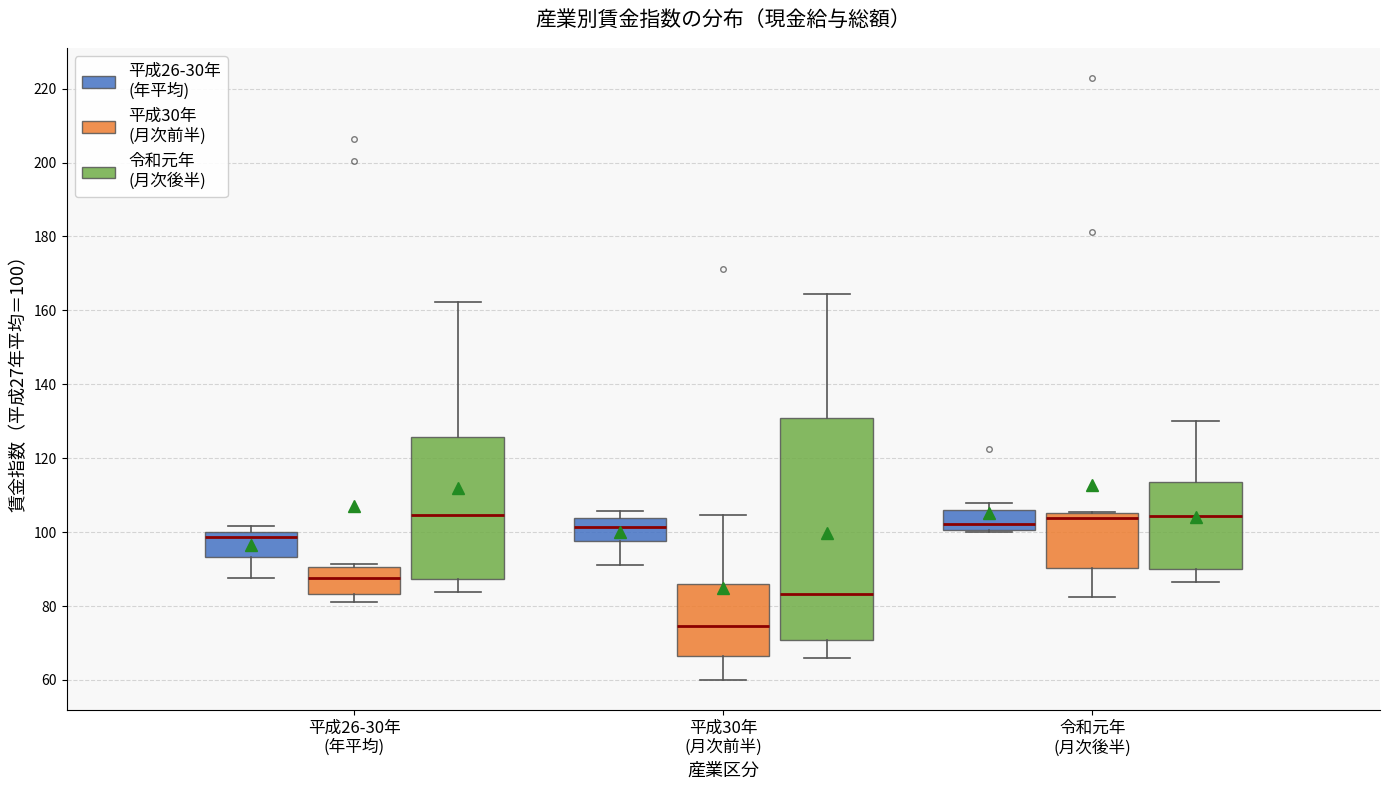

Reading left to right, transcribe this box plot: for each box, give where its median line is, the range the box spans, and where its two whiskers end, as read against the y-axis. The values are not printed on the chart, so give them approximately, as read against the axis.

平成26-30年 (年平均) (平成26-30年 (年平均)): median 98, box 94 to 100, whiskers 88 to 102
平成26-30年 (年平均) (平成30年 (月次前半)): median 88, box 84 to 90, whiskers 82 to 92
平成26-30年 (年平均) (令和元年 (月次後半)): median 104, box 88 to 126, whiskers 84 to 162
平成30年 (月次前半) (平成26-30年 (年平均)): median 102, box 98 to 104, whiskers 92 to 106
平成30年 (月次前半) (平成30年 (月次前半)): median 74, box 66 to 86, whiskers 60 to 104
平成30年 (月次前半) (令和元年 (月次後半)): median 84, box 70 to 130, whiskers 66 to 164
令和元年 (月次後半) (平成26-30年 (年平均)): median 102, box 100 to 106, whiskers 100 to 108
令和元年 (月次後半) (平成30年 (月次前半)): median 104, box 90 to 106, whiskers 82 to 106
令和元年 (月次後半) (令和元年 (月次後半)): median 104, box 90 to 114, whiskers 86 to 130